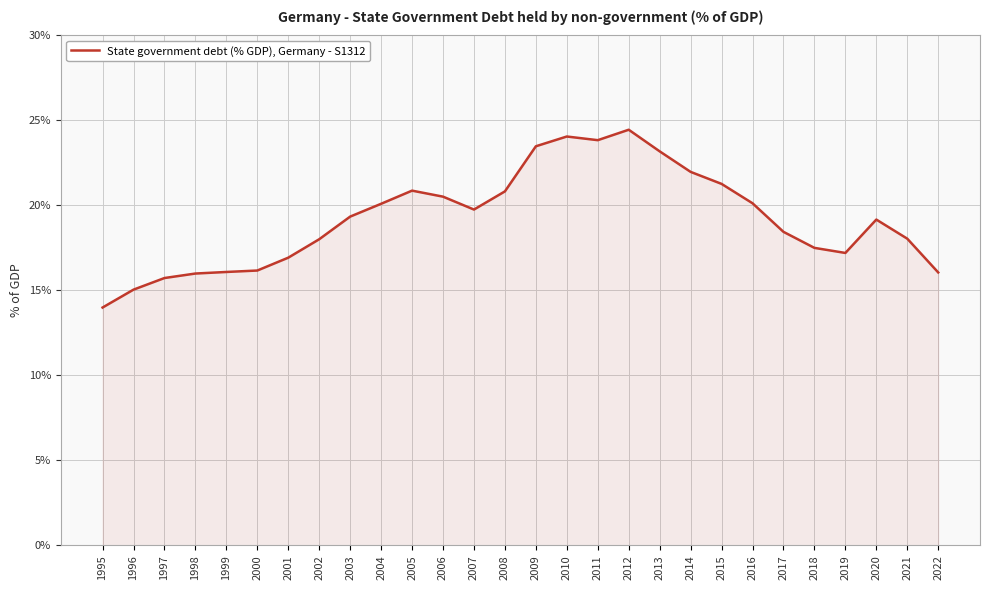

What is the difference between the values at 2009 and 2020?

4.3